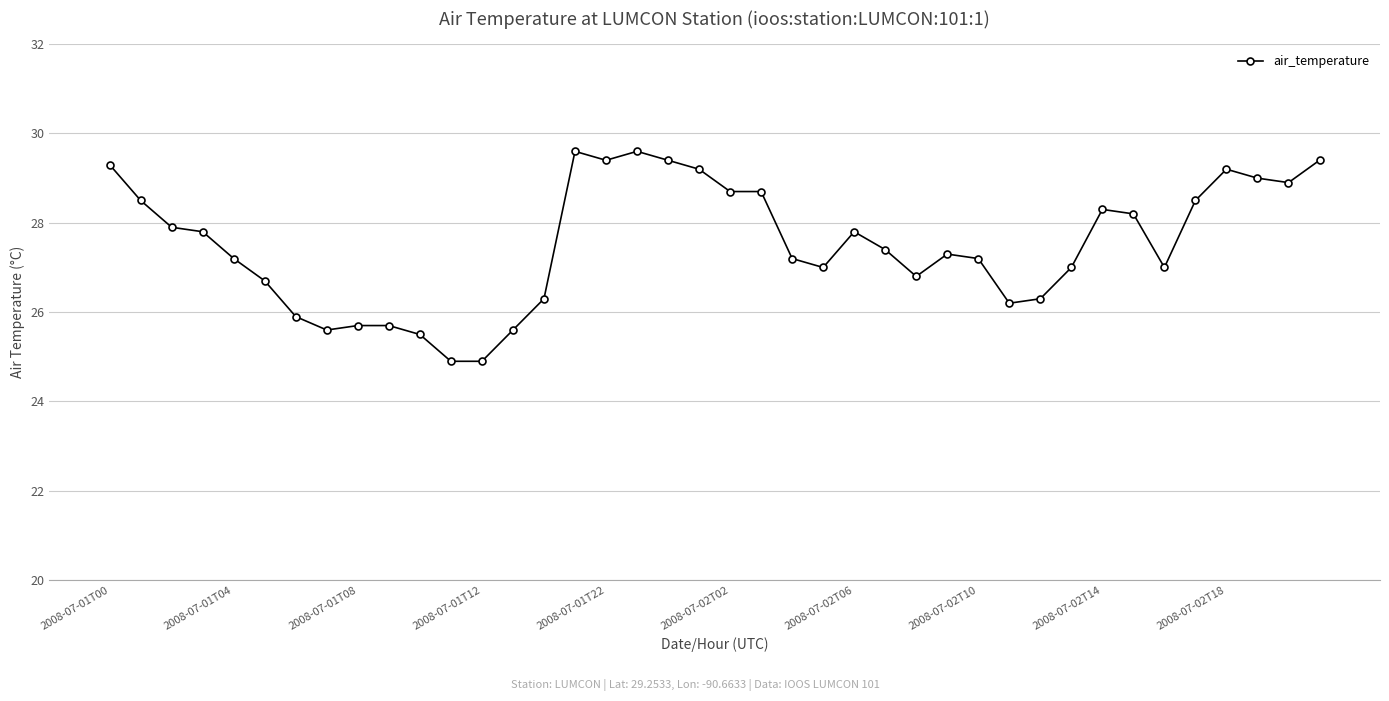

True or false: the data has more than 0 interior local peaks.

True